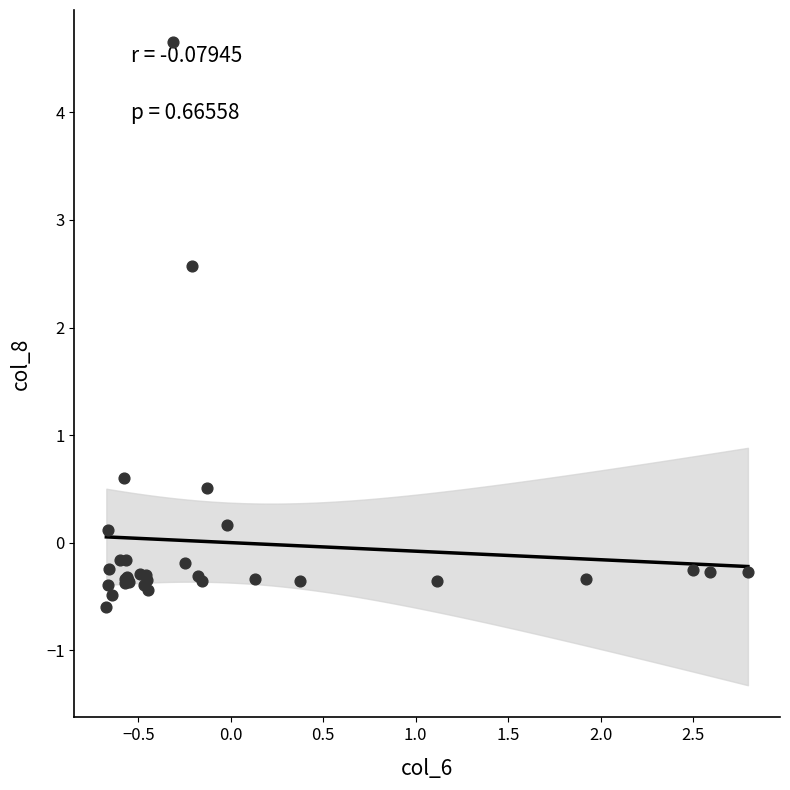

What Y value in the scatter plot is closest to 2?

2.6